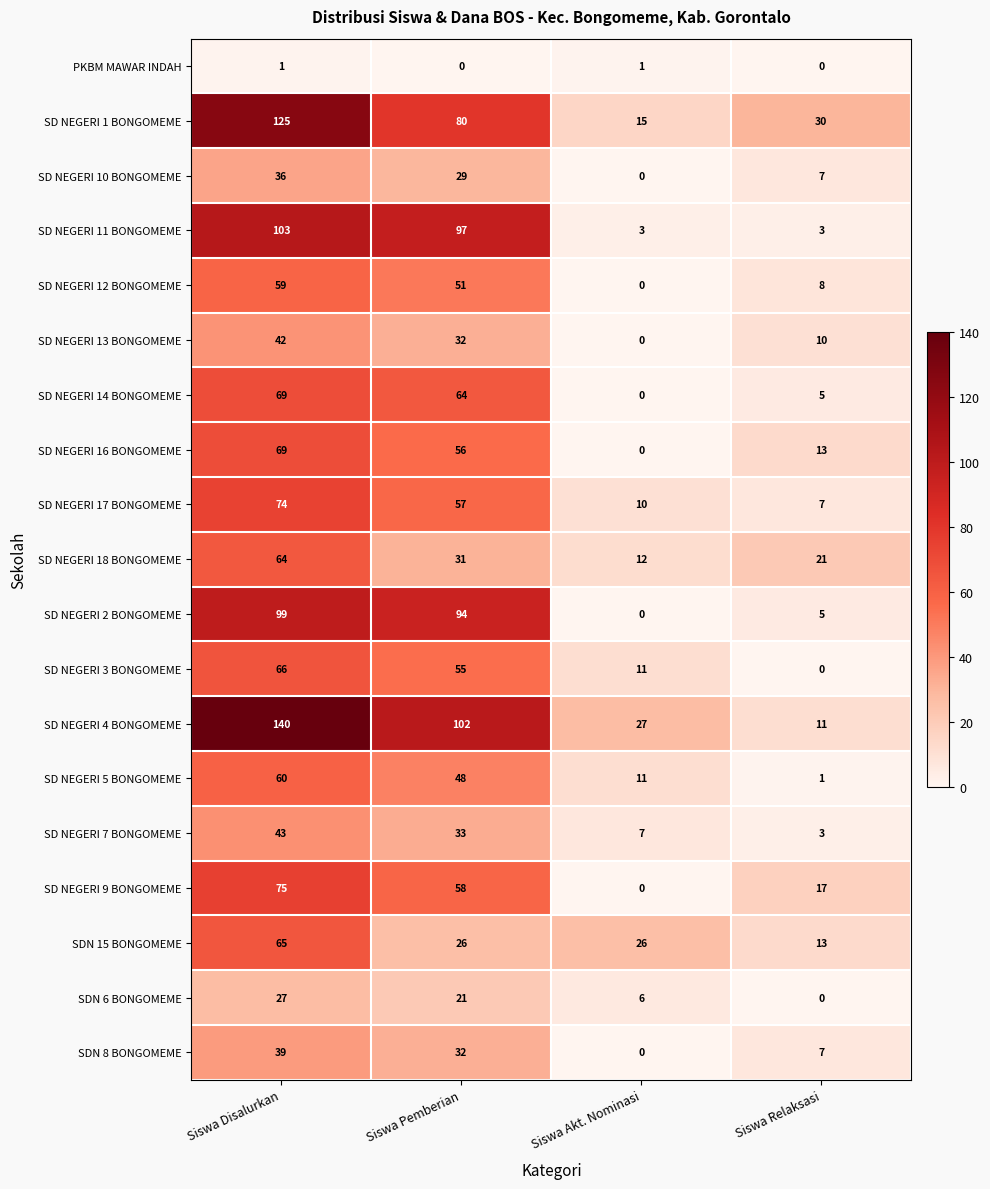

At which label is SD NEGERI 1 BONGOMEME closest to 70?

Siswa Pemberian